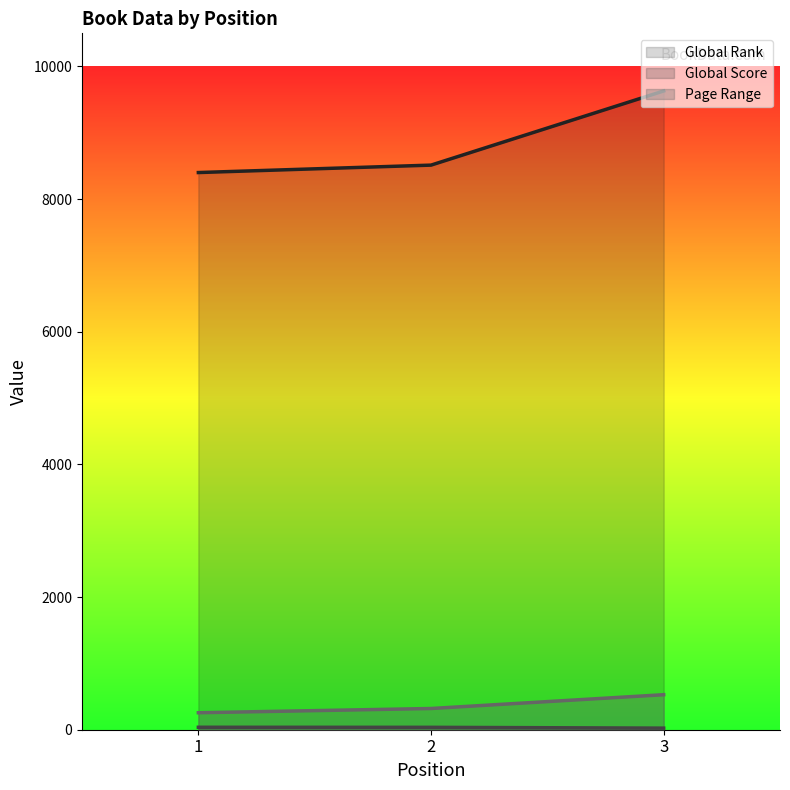

What are all the series names shown in the legend?

Global Rank, Global Score, Page Range